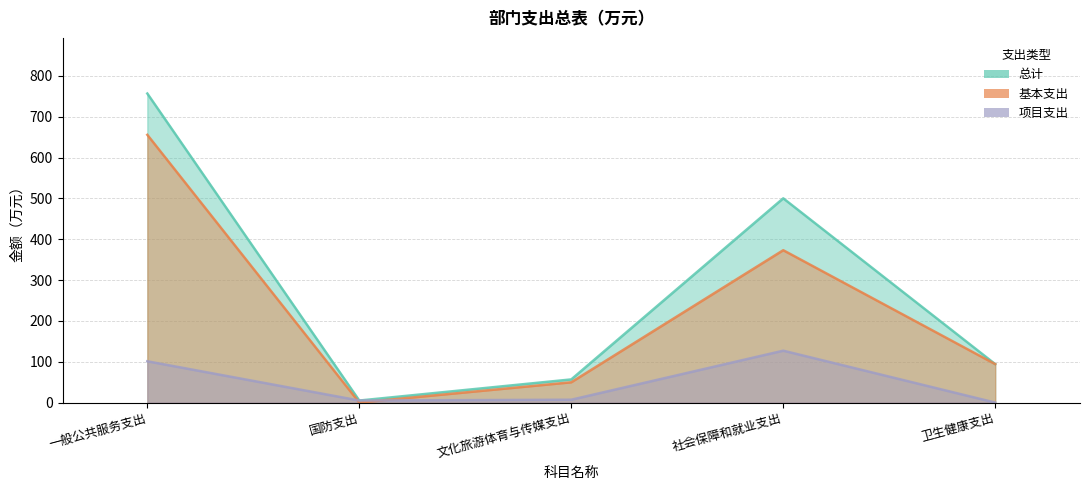

Reading left to right, transcribe all the data shown in this chart.

总计: 一般公共服务支出=756.7	国防支出=5.0	文化旅游体育与传媒支出=56.7	社会保障和就业支出=500.1	卫生健康支出=94.2
基本支出: 一般公共服务支出=655.6	国防支出=0.0	文化旅游体育与传媒支出=49.7	社会保障和就业支出=373.1	卫生健康支出=94.2
项目支出: 一般公共服务支出=101.1	国防支出=5.0	文化旅游体育与传媒支出=7.0	社会保障和就业支出=127.1	卫生健康支出=0.0